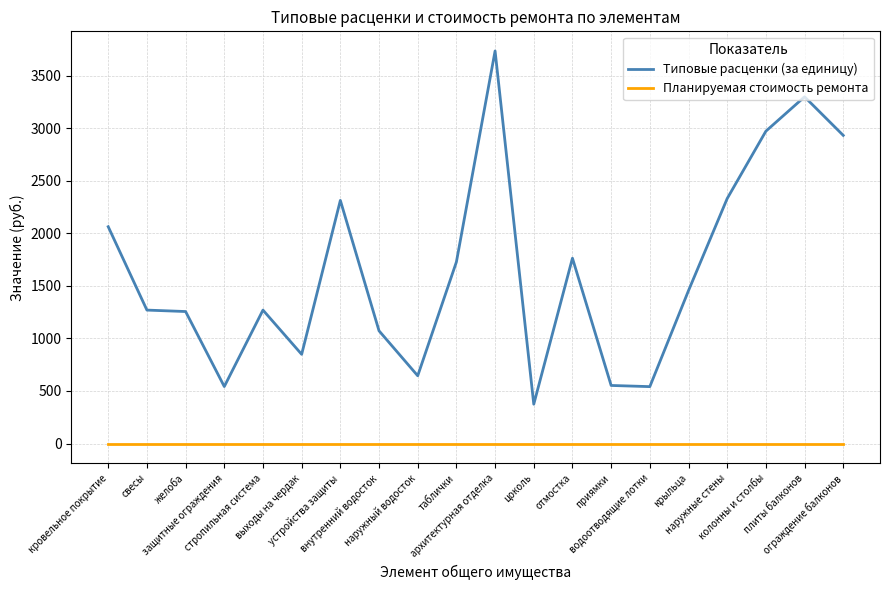

True or false: Типовые расценки (за единицу) has more than 2 points higher than both neighbors.

True